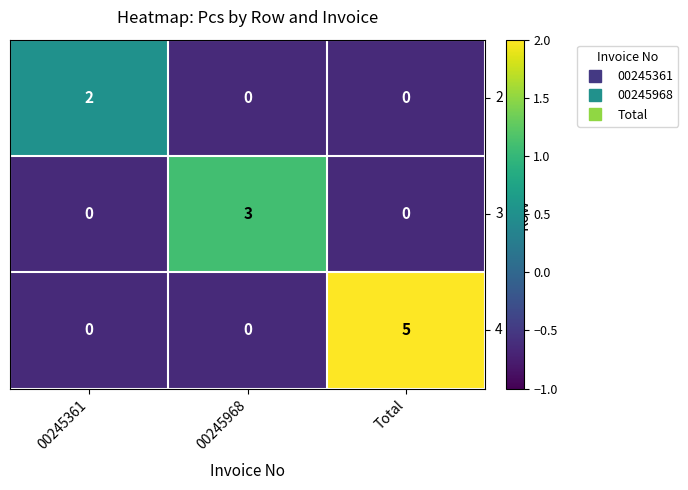

Rank the series by their maximum value, from highest to lowest.

4, 3, 2